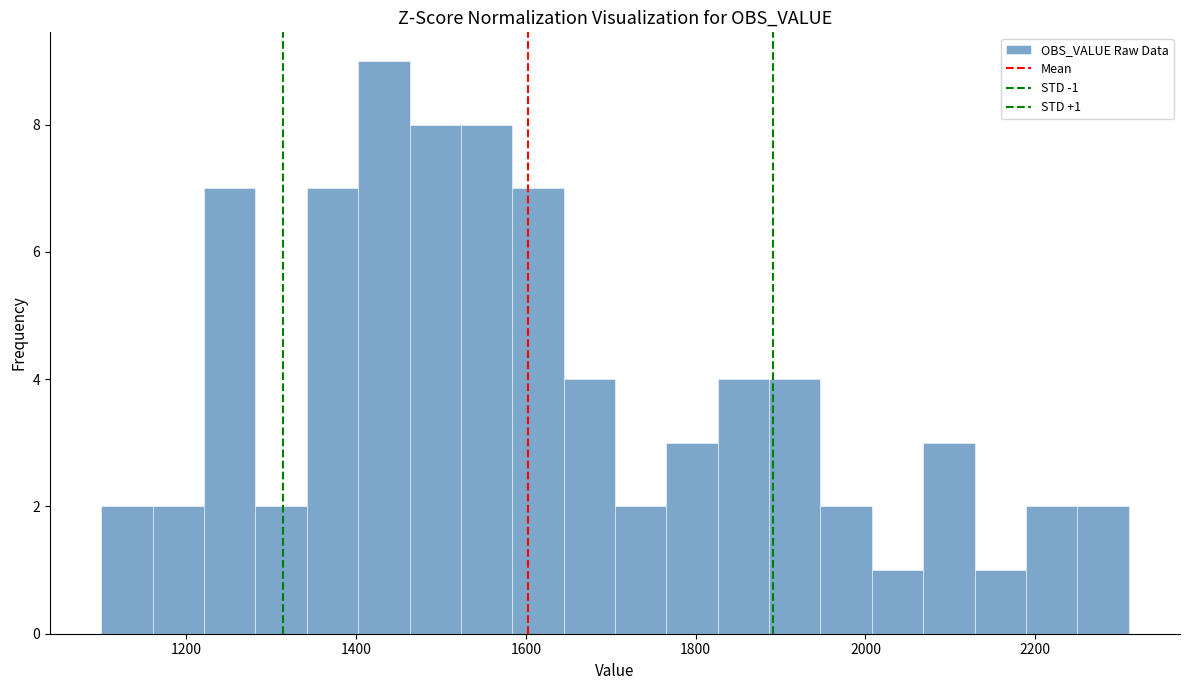

Around what value on the x-axis is the tallest bar? Give the approximate position of its centre, as read against the axis.

1440